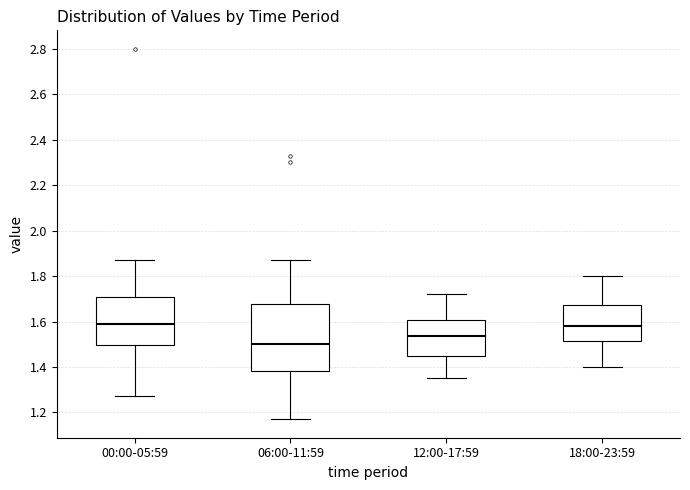

Comparing the boxes themselves (not the whiskers), which one is the tallest?

06:00-11:59